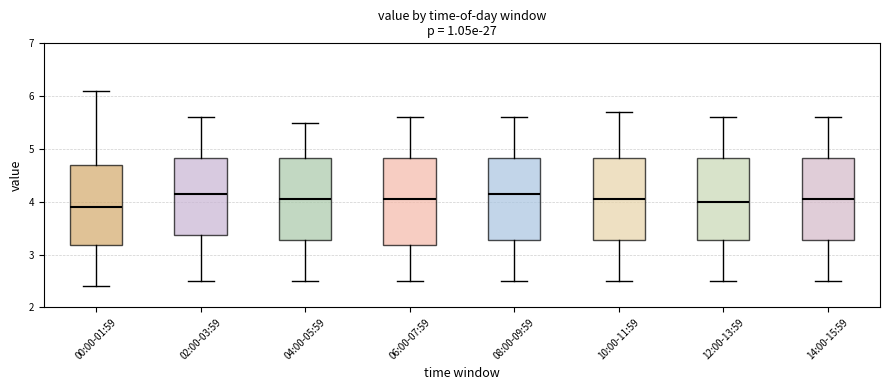

Where does the lower whisker of the box for 02:00-03:59 end on the y-axis? The values are not printed on the chart, so give them approximately, as read against the axis.

2.5